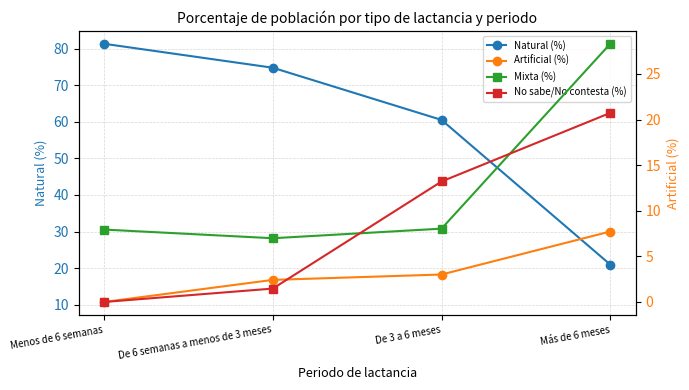

At how many categories does at least one series exceed 6?

4